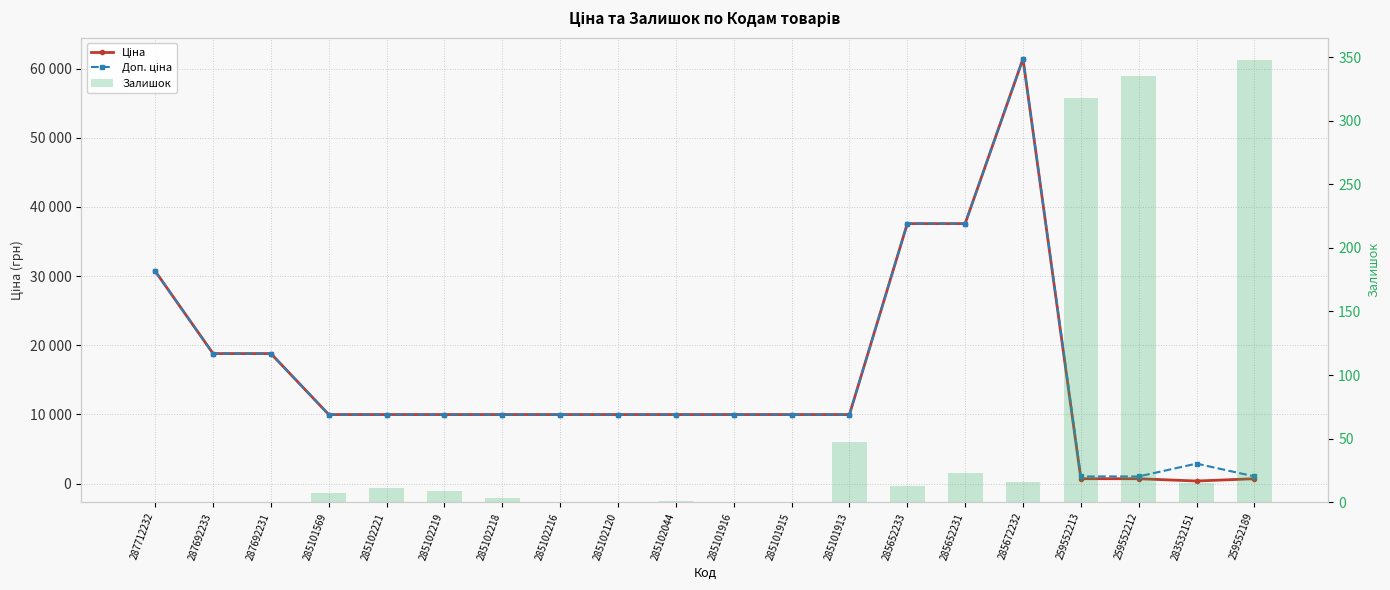

Which series changed the most between 285101569 and 285102219?

Залишок